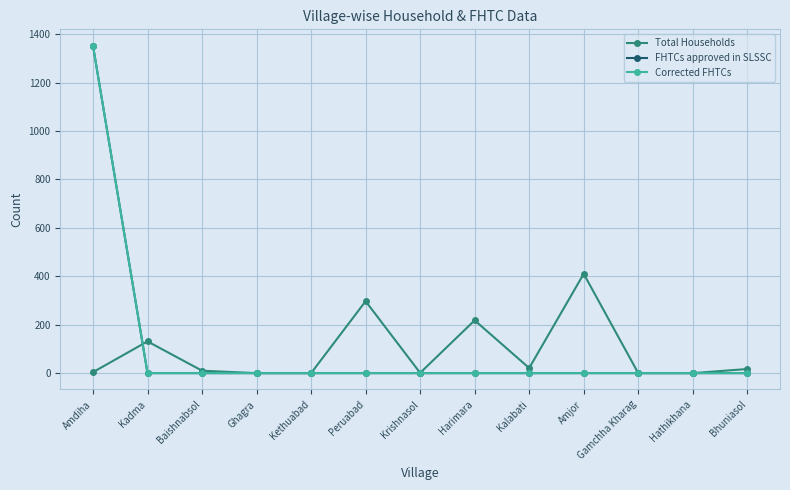

What is the average value of the Total Households series?

85